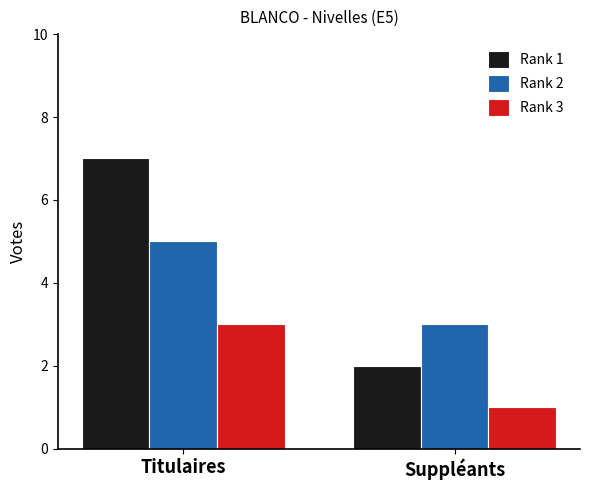

At how many categories does at least one series exceed 4?

1